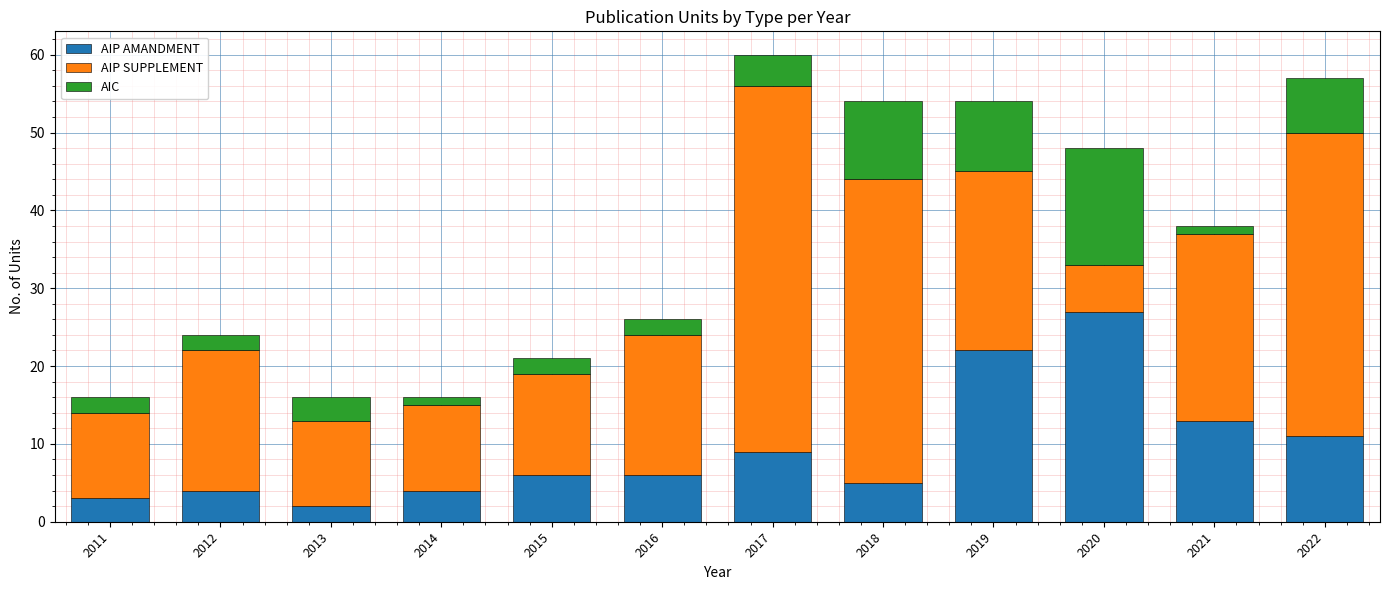

What is the sum of the AIP AMANDMENT values at 2013 and 2020?

29